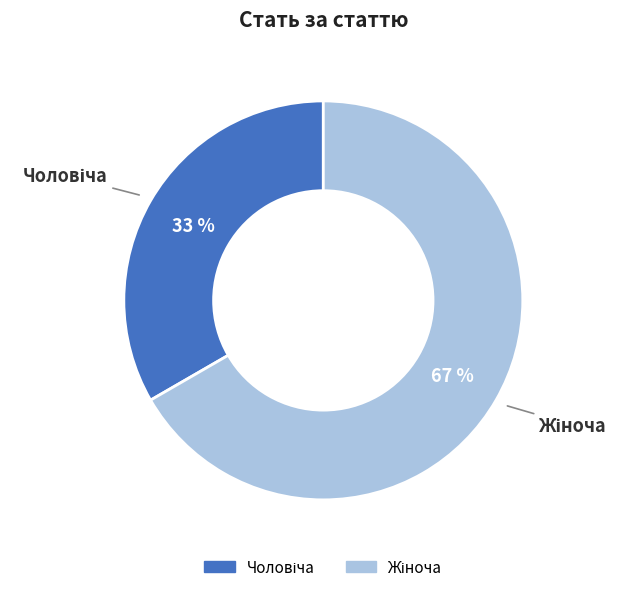

Count the number of slices in the pie.

2